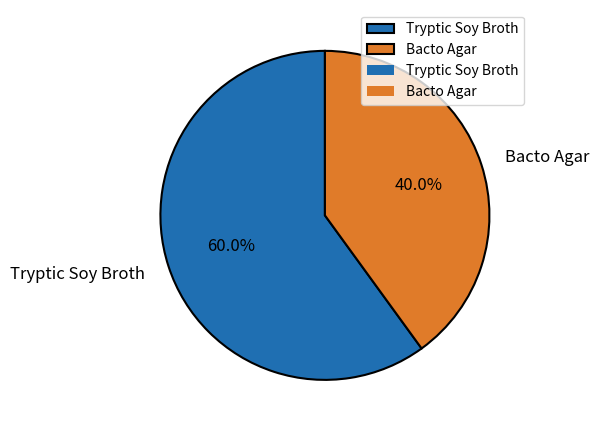

Which slice is the largest?

Tryptic Soy Broth